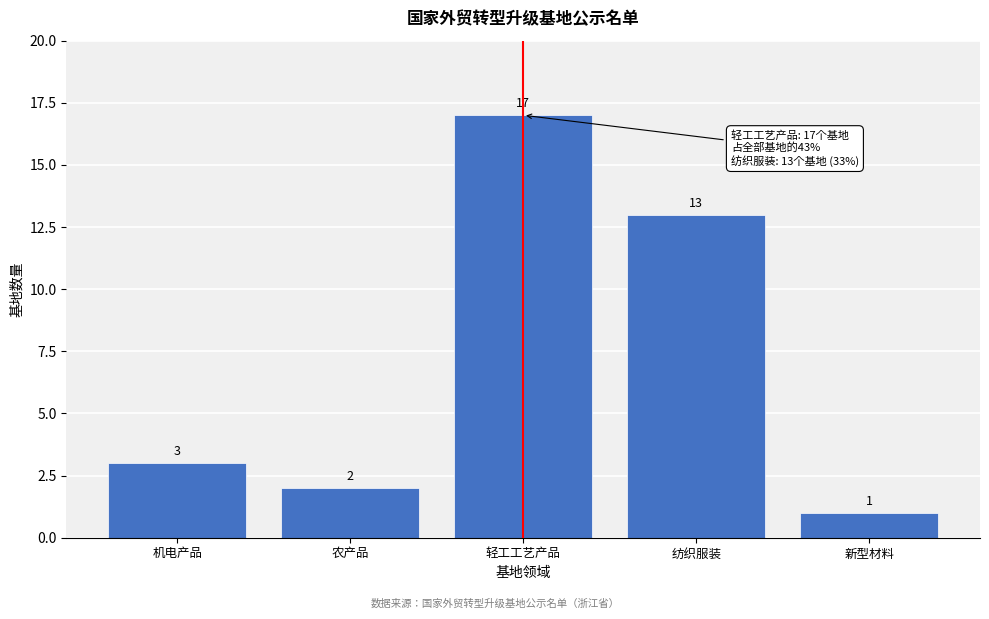

Reading left to right, list all the values displayed in this chart.

3	2	17	13	1